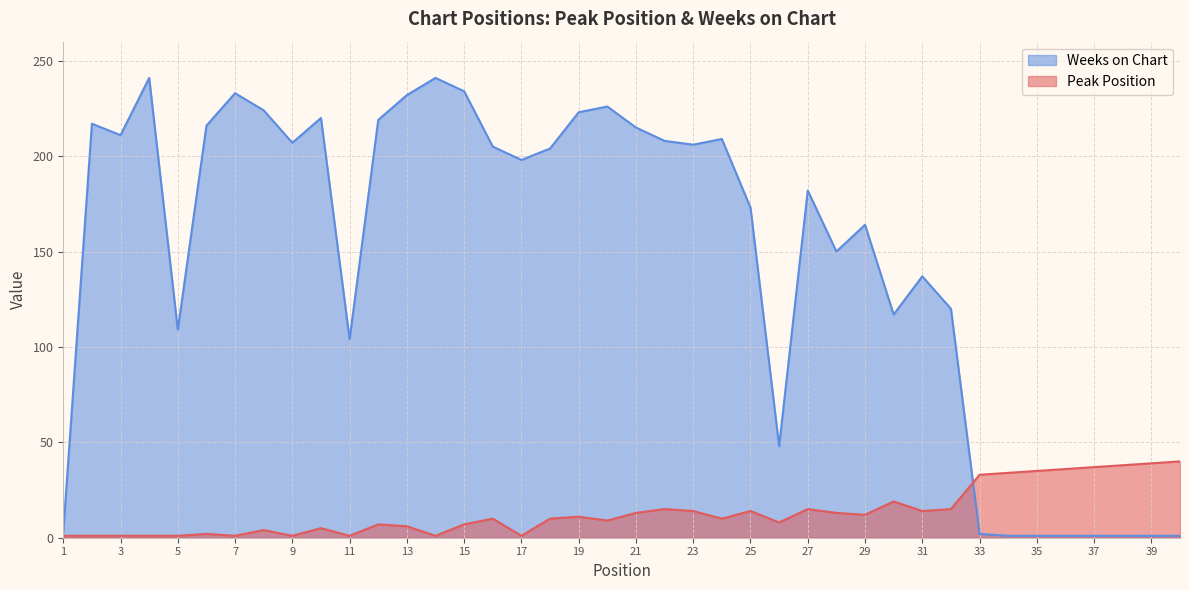

How many values in the Weeks on Chart series are below 204?

20